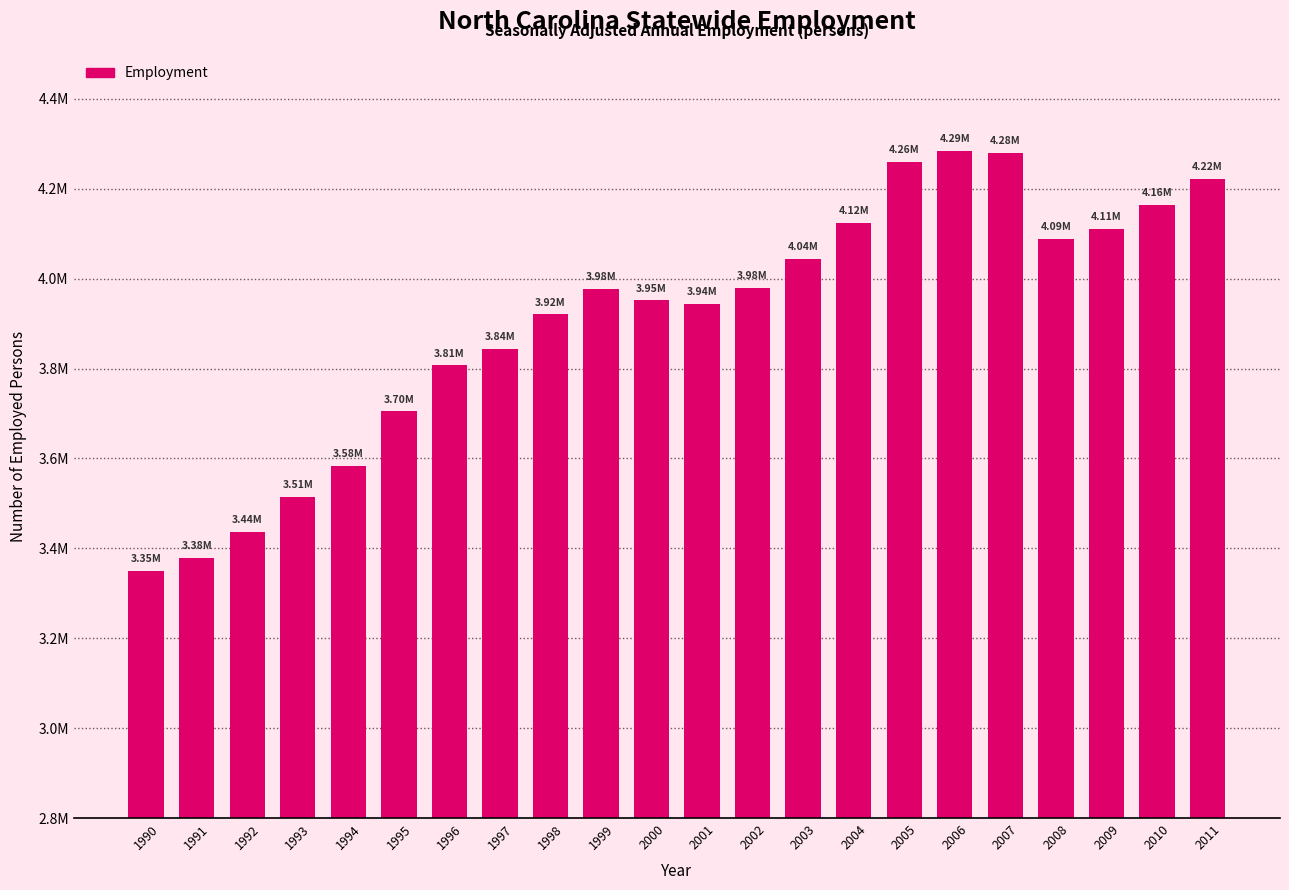

What is the value of the 14th bar from the left?

4043473